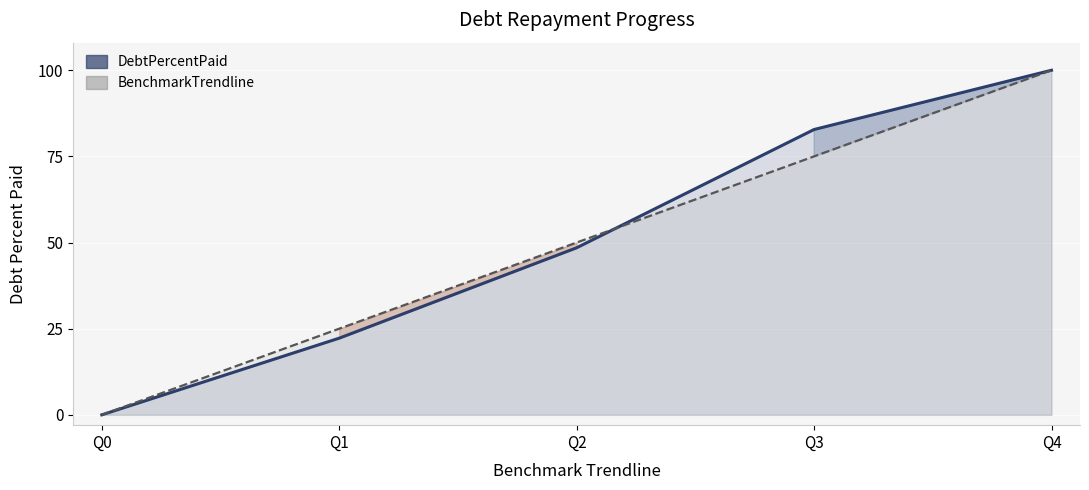

At which label does DebtPercentPaid reach its minimum?

Q0